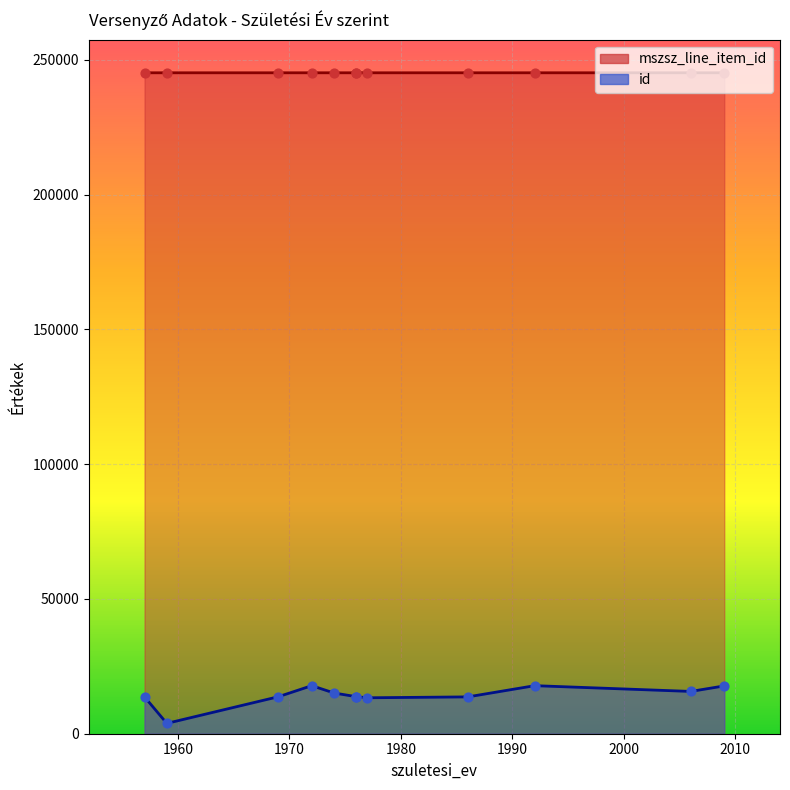

What are all the series names shown in the legend?

mszsz_line_item_id, id